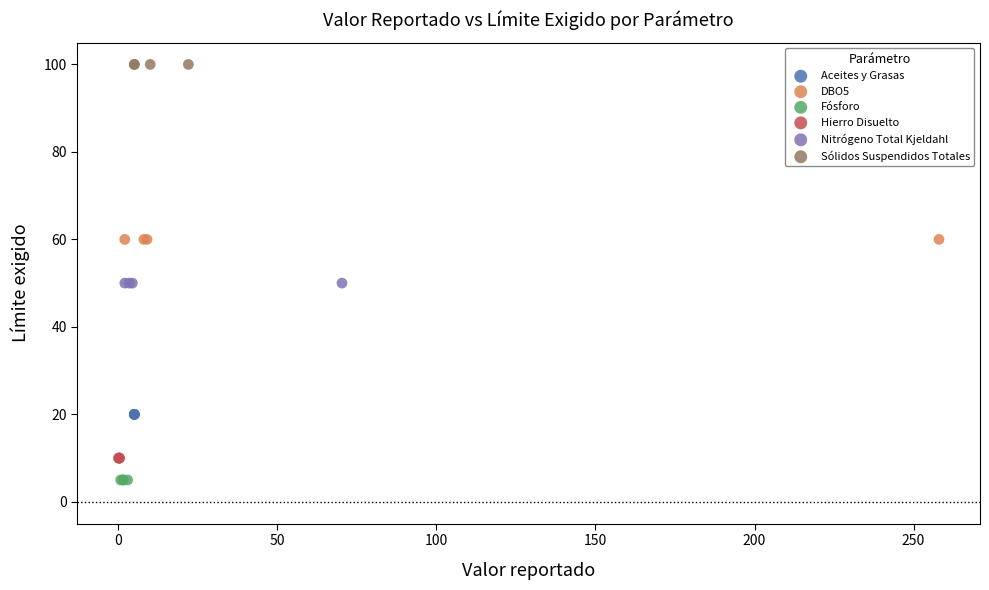

Which series contains the lowest Y value?

Fósforo